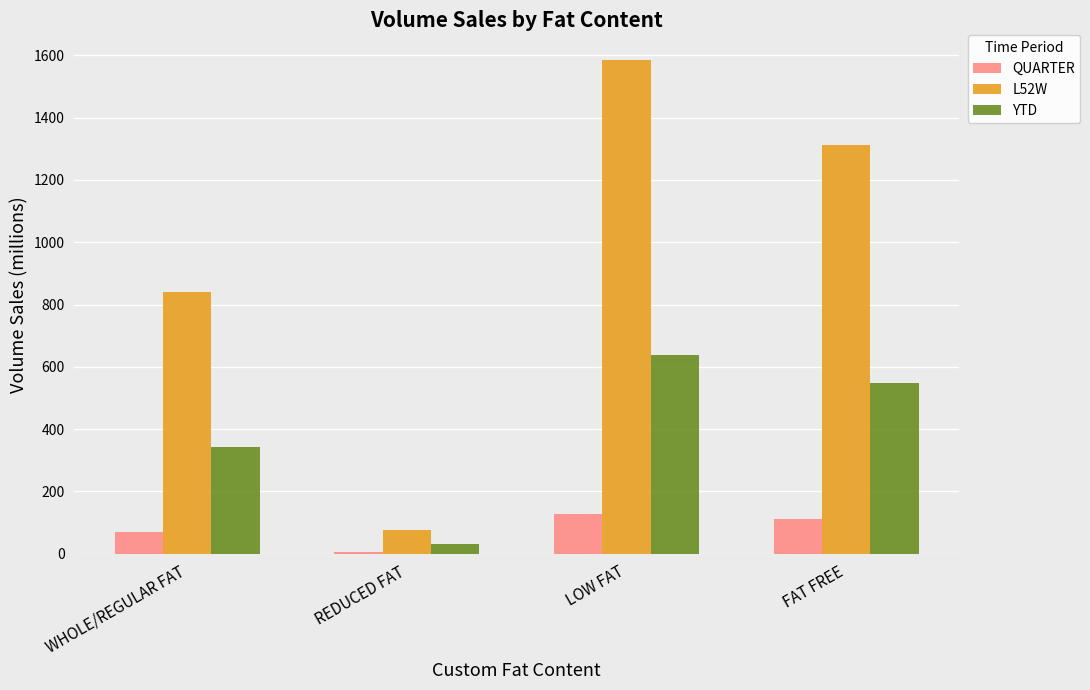

How many values in the QUARTER series are below 111?

2